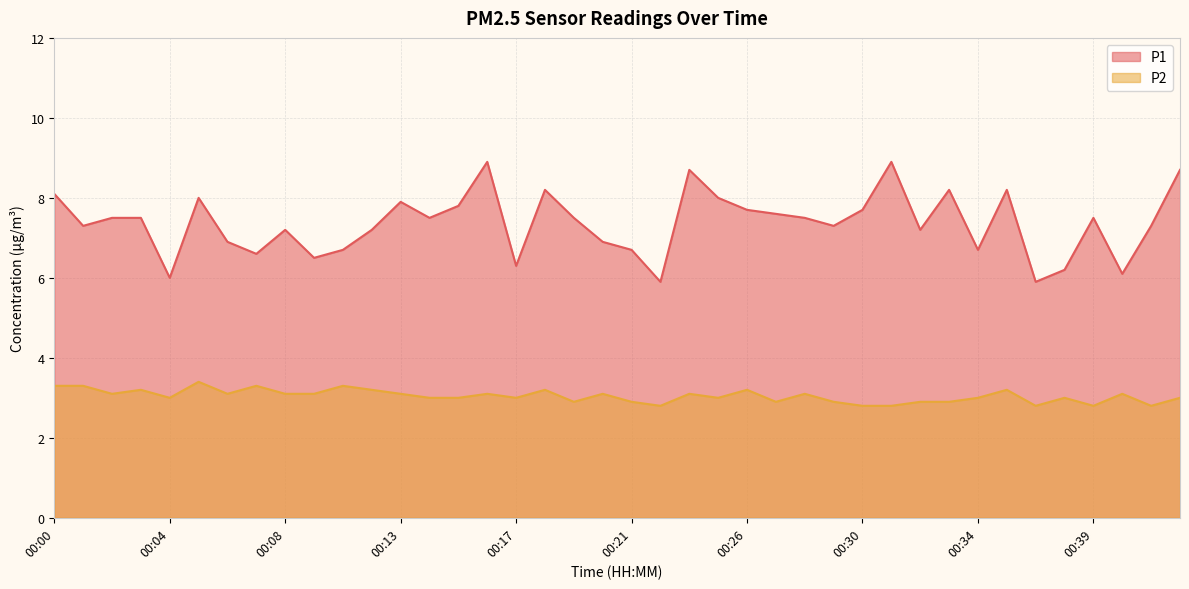

List the series in order of their peak value, highest first.

P1, P2